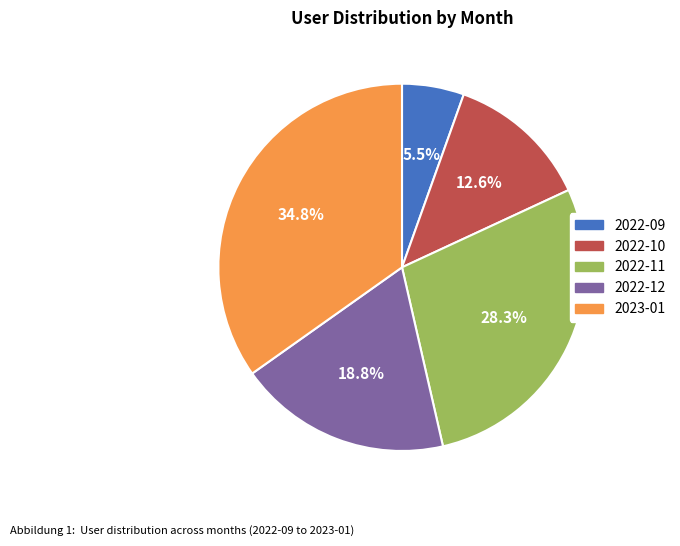

Does 2022-09 represent more than half of the total?

No